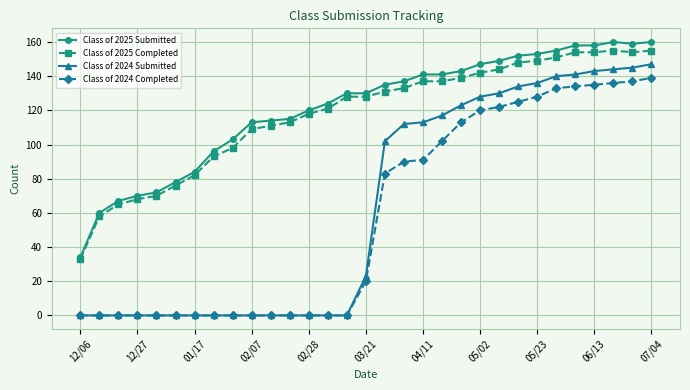

At how many categories does at least one series exceed 25?

31